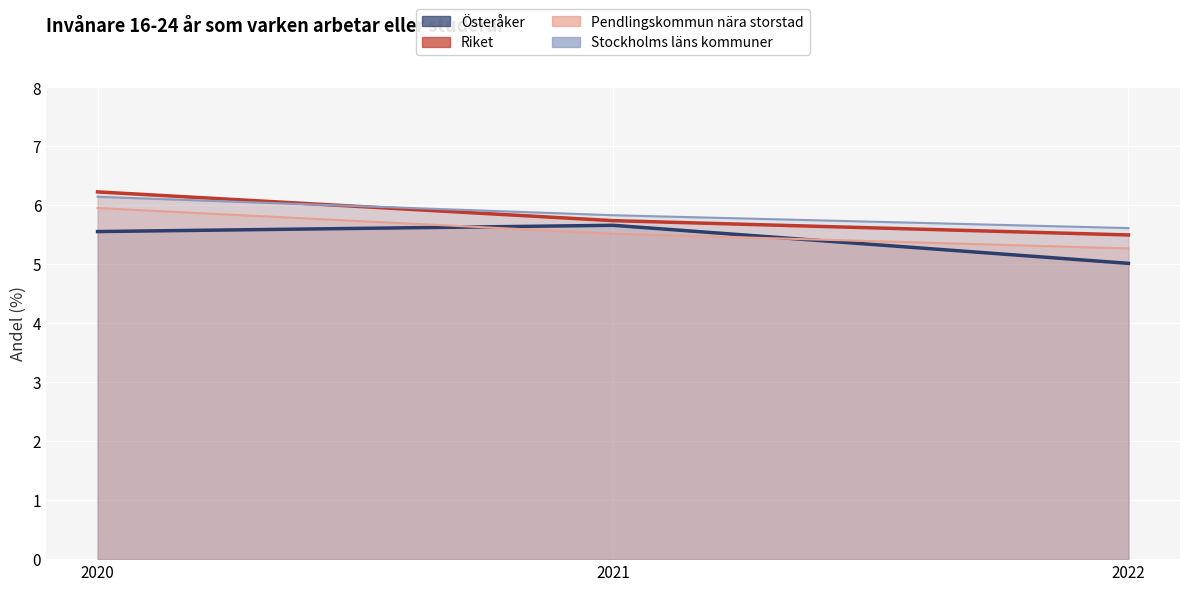

True or false: Riket has a value of 6.2 at 2020.

True